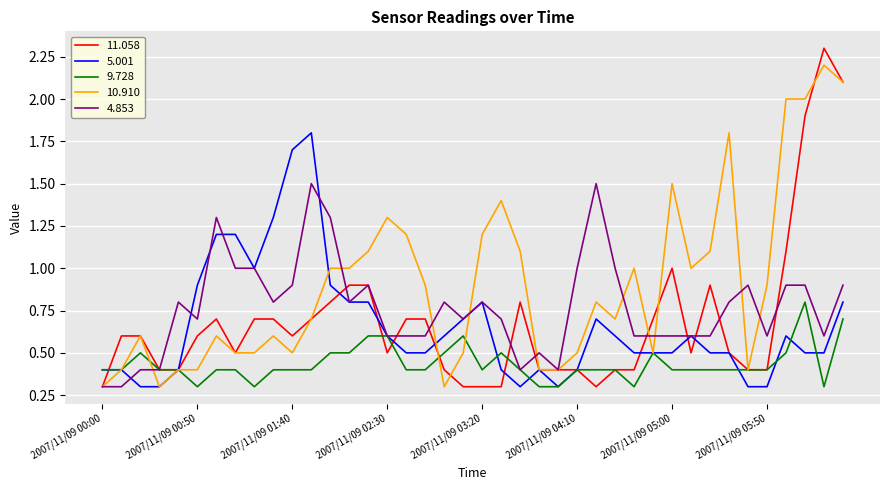

True or false: 9.728 has more than 2 points higher than both neighbors.

True